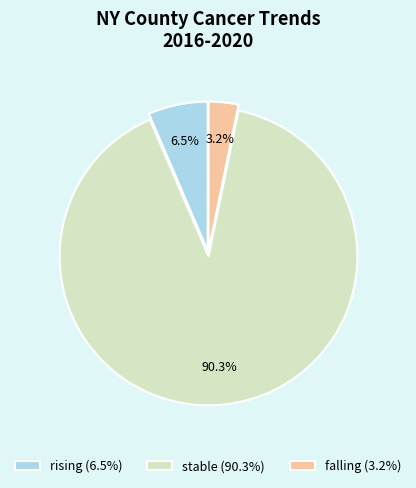

Which category has the smallest portion of the pie?

falling